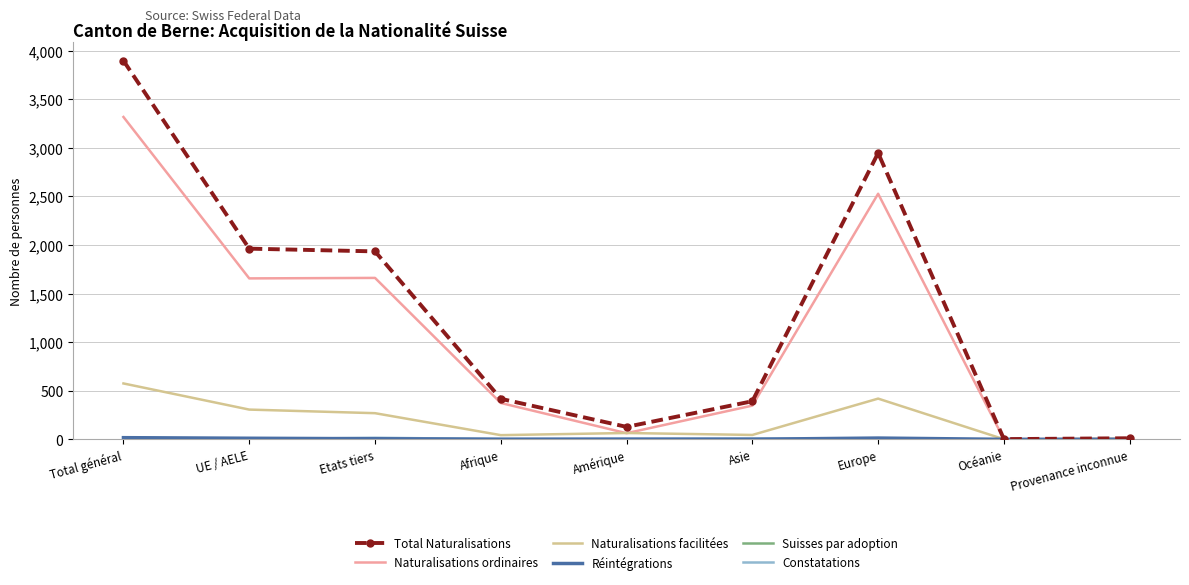

The Naturalisations facilitées series shows 269 at Etats tiers. True or false?

True